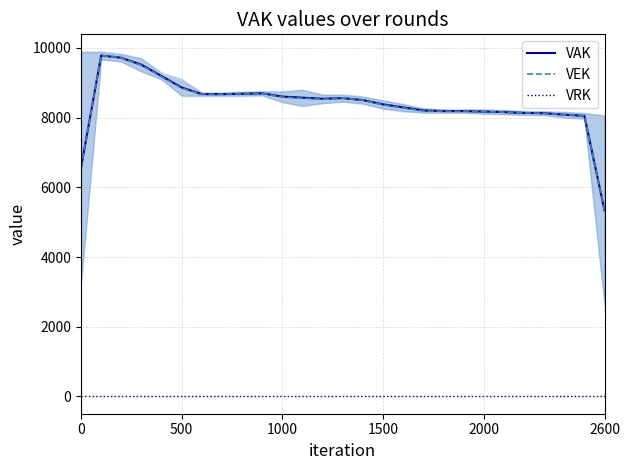

List the labels in order of VEK value, largest first.

500, 1000, 1500, 2000, 2600, 9, 8, 6, 7, 10, 13, 11, 12, 14, 15, 16, 17, 18, 19, 20, 21, 22, 23, 24, 25, 0, 26